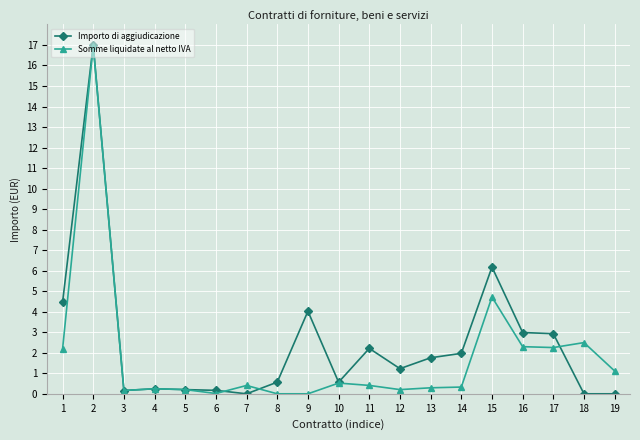

How many data points does each series have?

19